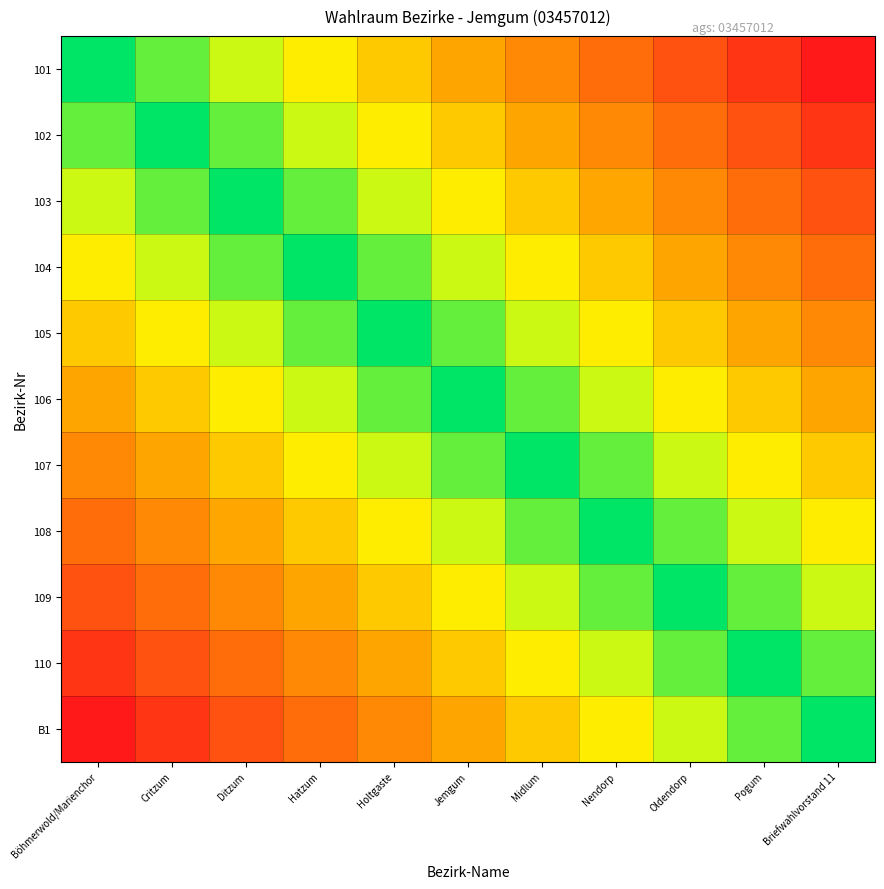

How many series are shown in this chart?

11